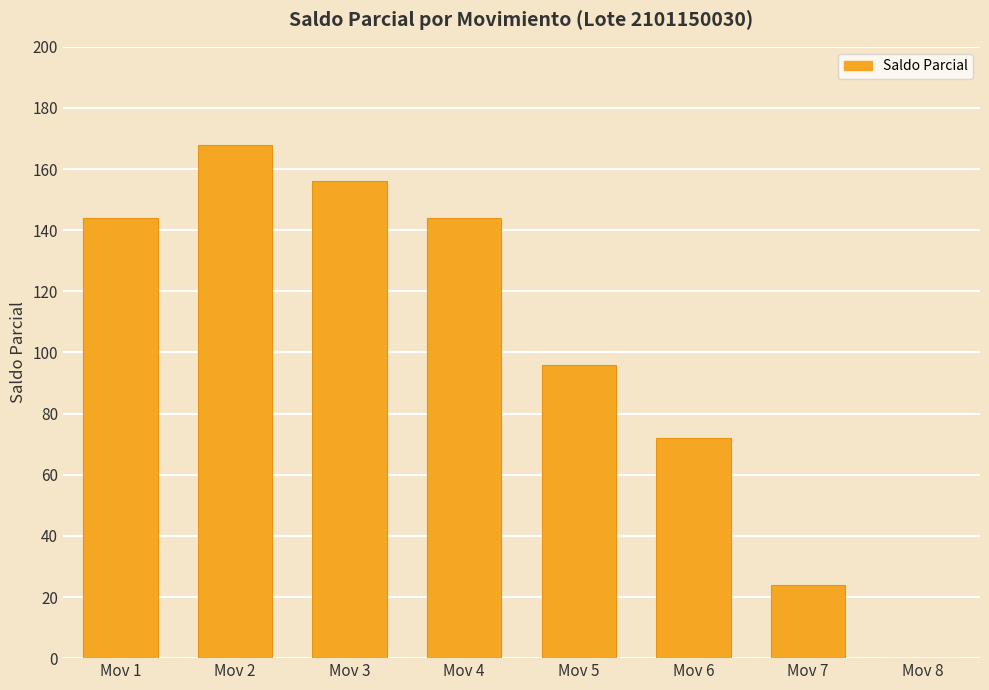

The value at Mov 3 is 236. True or false?

False